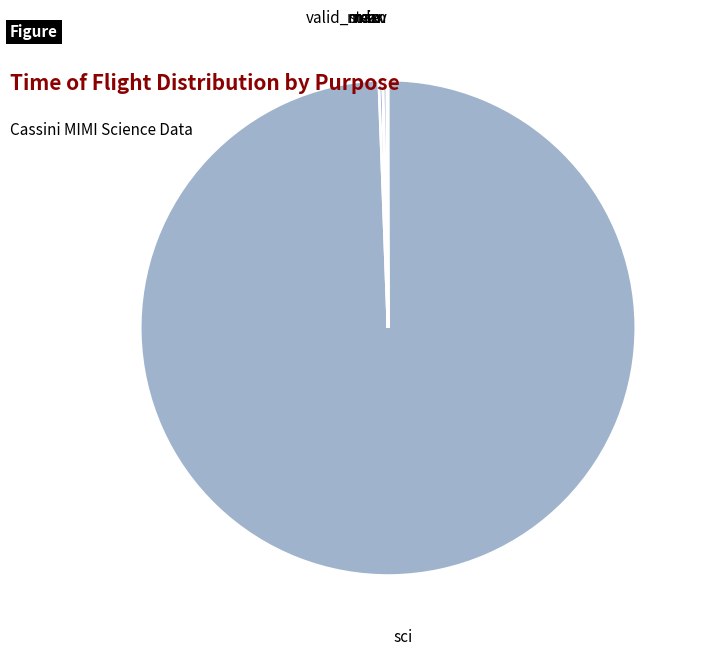

Which slice is the largest?

sci